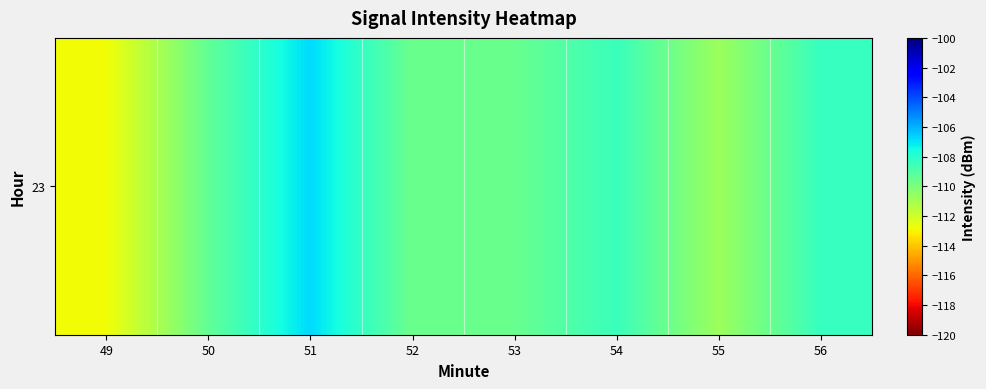

Where does the data first go above -109?

51